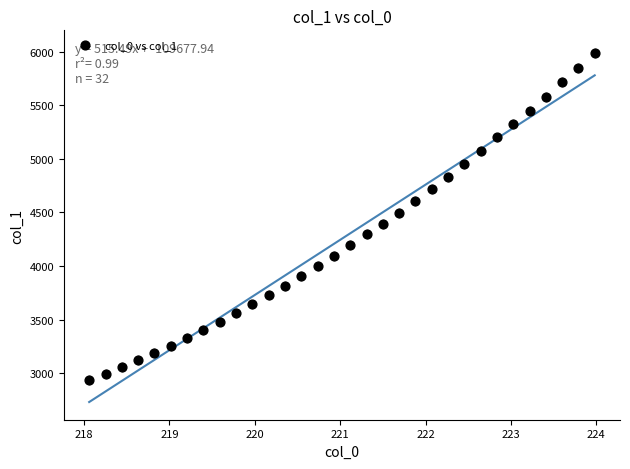

What is the range of Y values (max minus min)?

3056.8